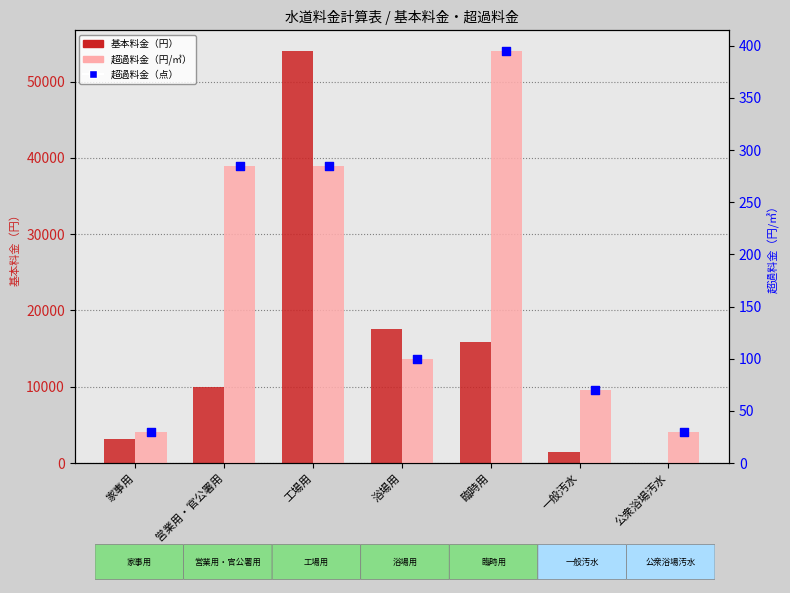

At which category is the sum across all series the highest?

工場用